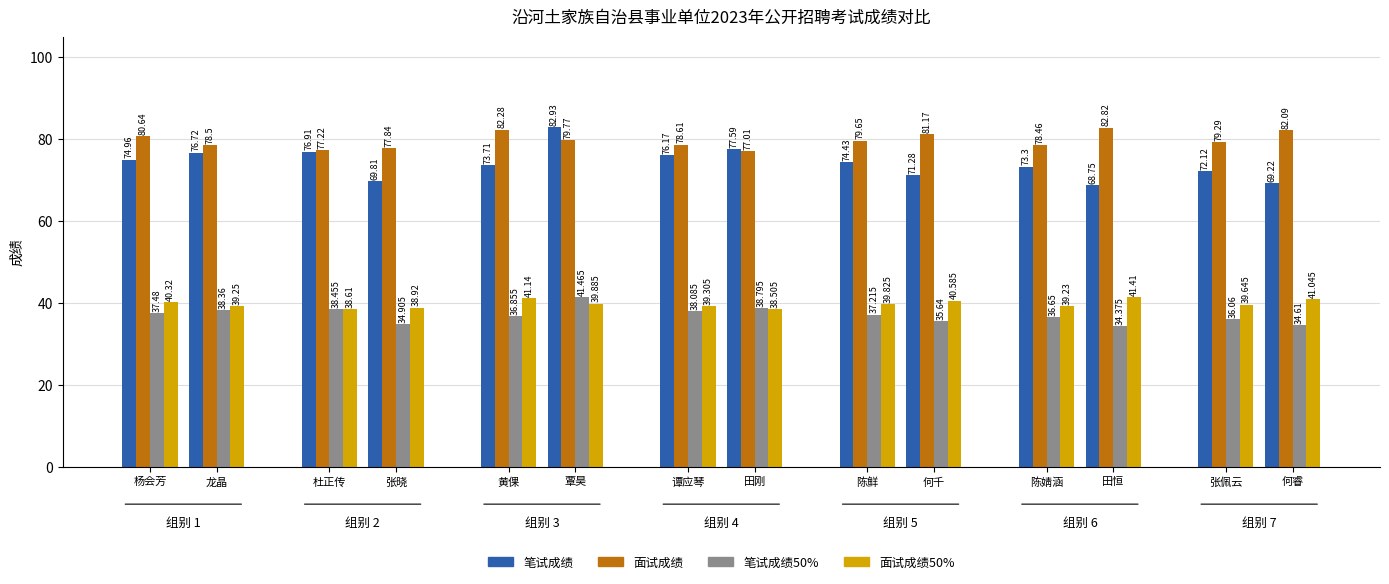

How many bars are there in total?

56